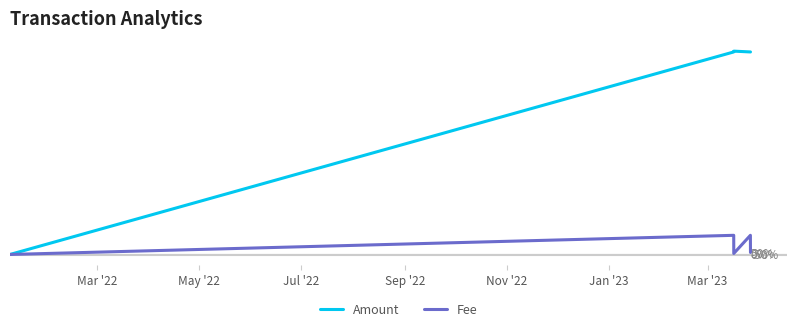

What are all the series names shown in the legend?

Amount, Fee